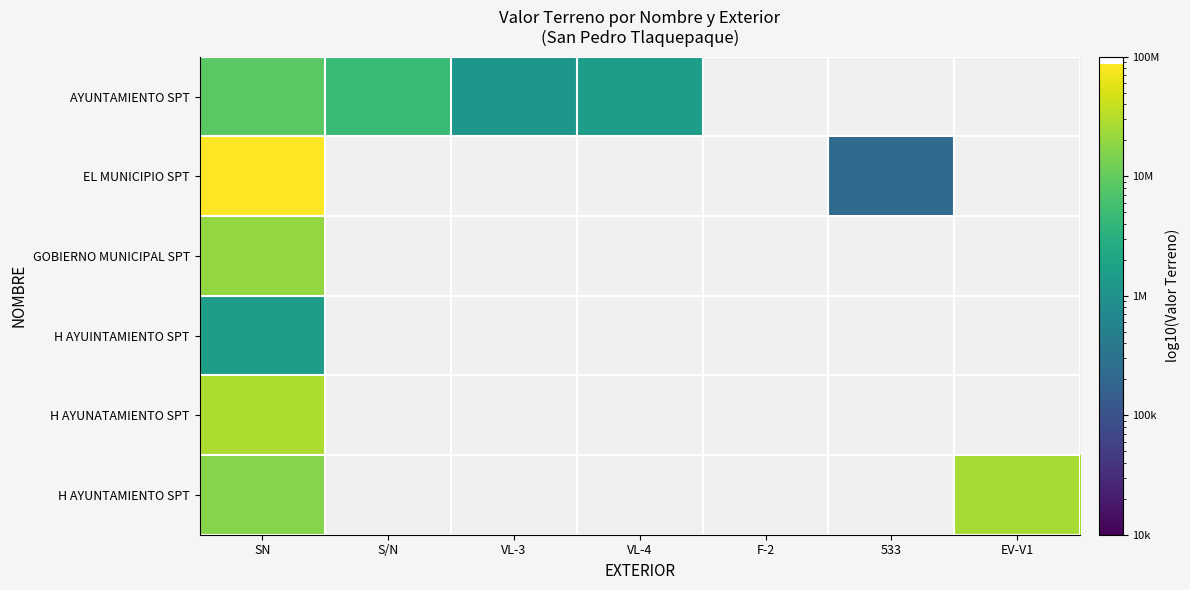

How many values in the AYUNTAMIENTO SPT series exceed 8499177?

1